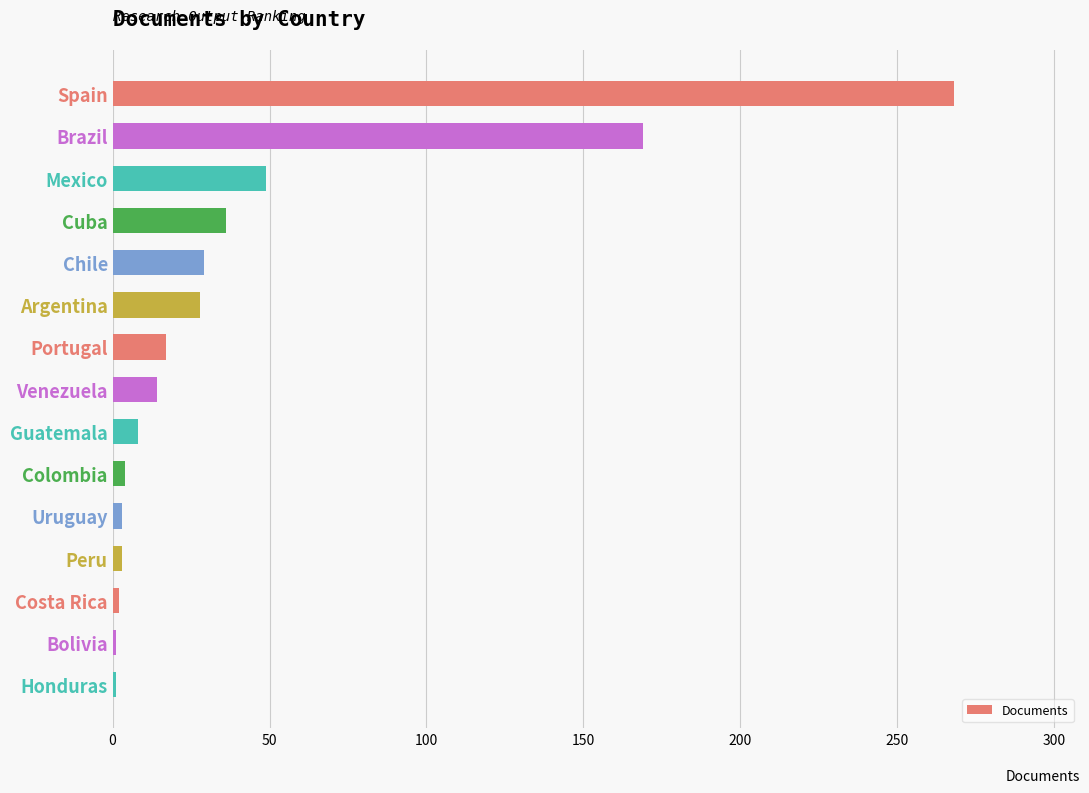

What is the greatest value displayed?

268